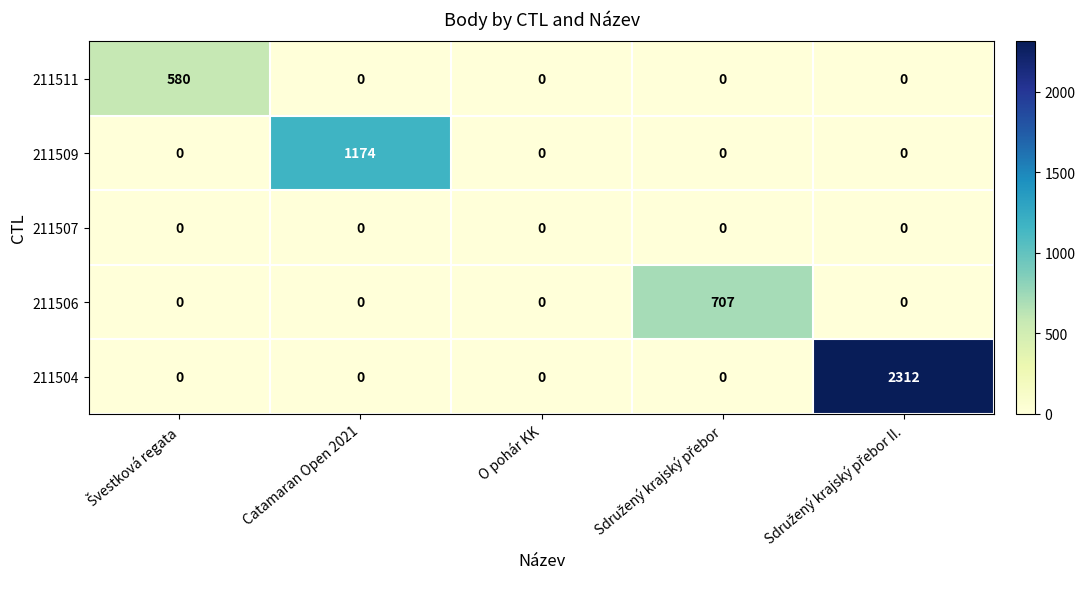

What is the total value across all series at Catamaran Open 2021?

1174